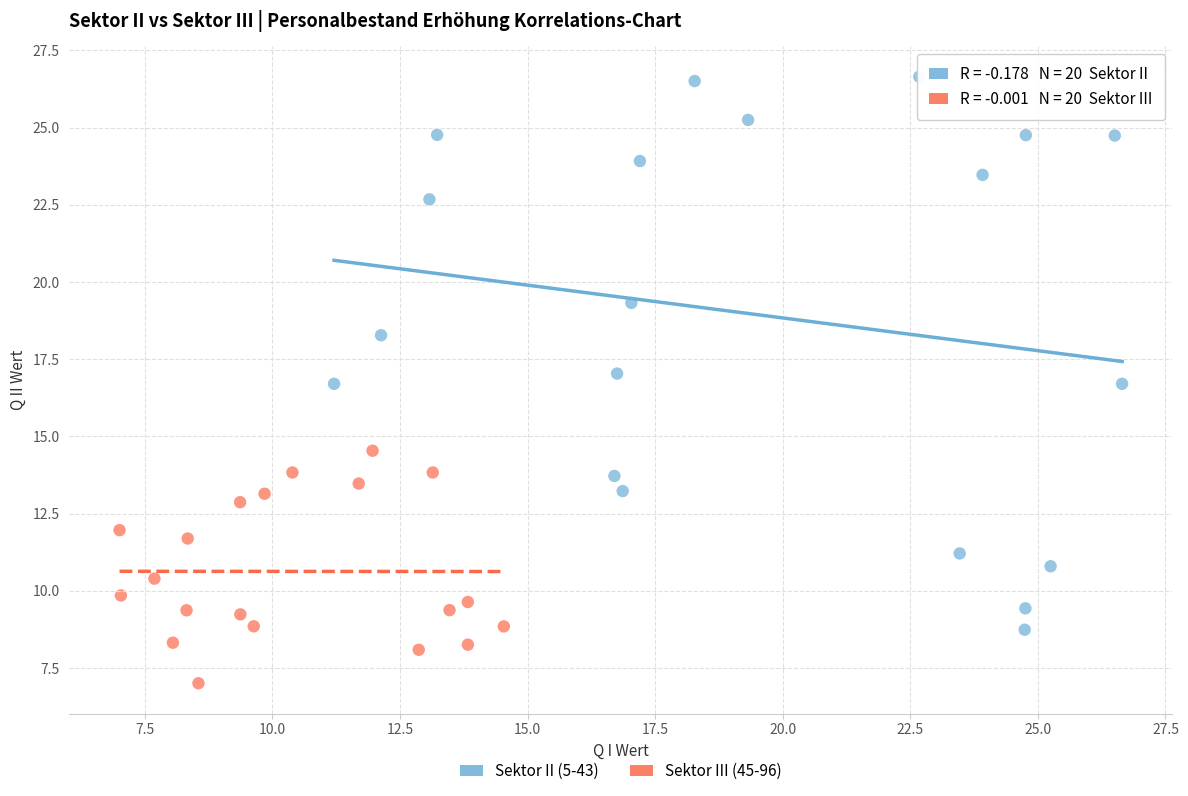

What are all the series names shown in the legend?

Sektor II (5-43), Sektor III (45-96)